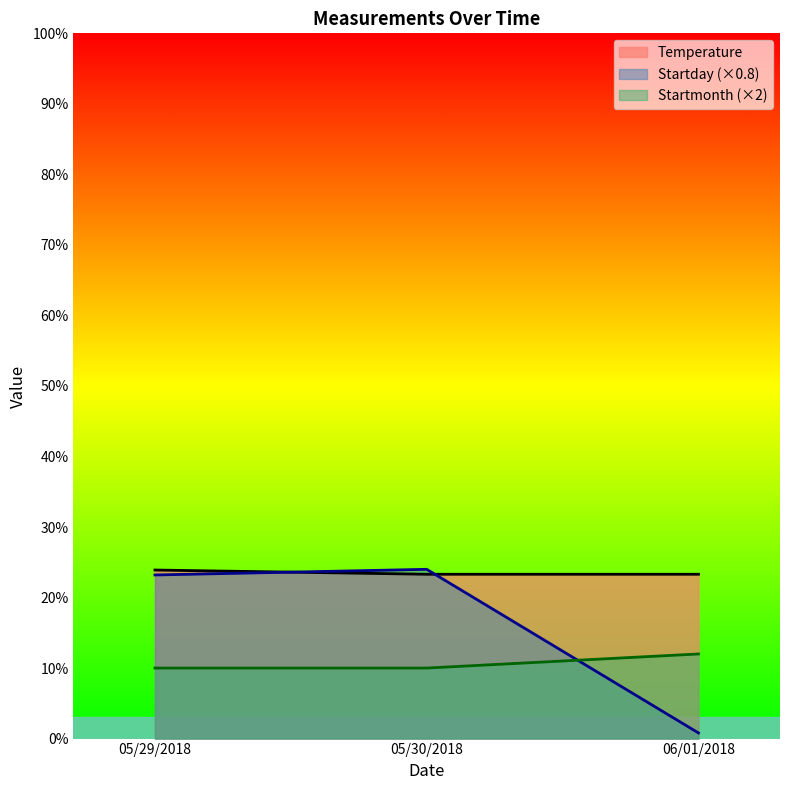

Reading left to right, list all the values displayed in this chart.

Temperature: 23.9	23.3	23.3
Startday: 23.2	24.0	0.8
Startmonth: 10.0	10.0	12.0